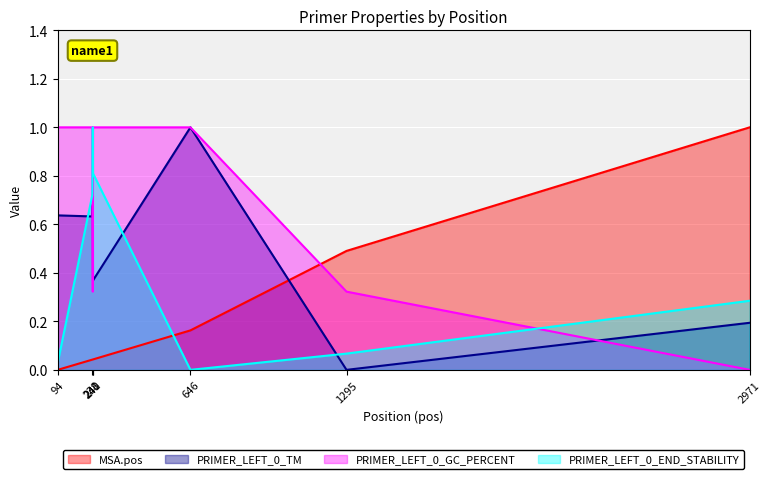

Reading left to right, extract all data points from this chart.

MSA.pos: 94=0.0	238=0.0	240=0.0	241=0.0	646=0.2	1295=0.5	2971=1.0
PRIMER_LEFT_0_TM: 94=0.6	238=0.6	240=0.7	241=0.4	646=1.0	1295=0.0	2971=0.2
PRIMER_LEFT_0_GC_PERCENT: 94=1.0	238=1.0	240=0.3	241=1.0	646=1.0	1295=0.3	2971=0.0
PRIMER_LEFT_0_END_STABILITY: 94=0.0	238=0.7	240=1.0	241=0.8	646=0.0	1295=0.1	2971=0.3